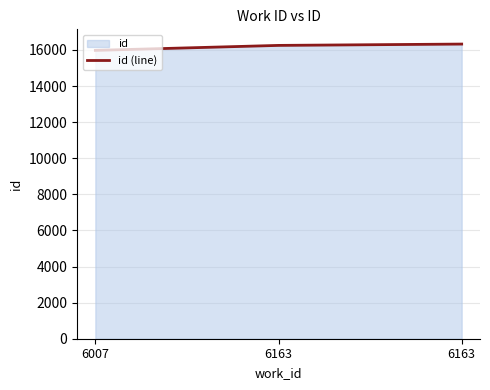

How many values are between 15975 and 16325?

3